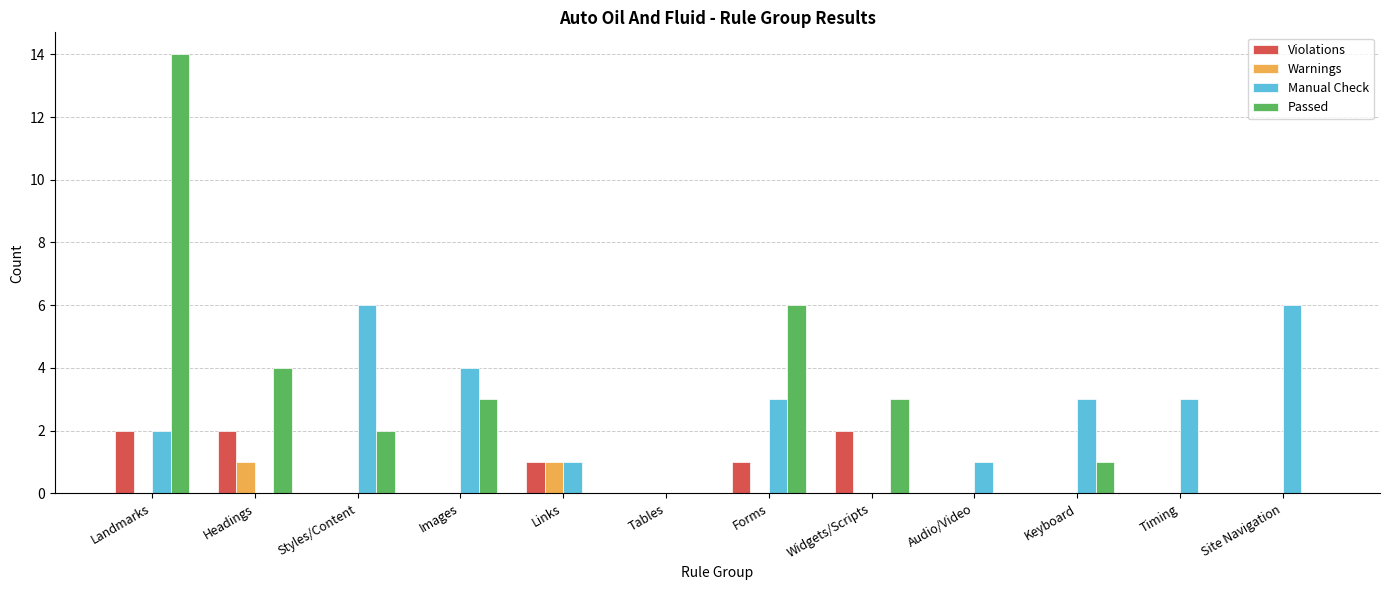

Between Links and Site Navigation, which series saw the biggest shift?

Manual Check